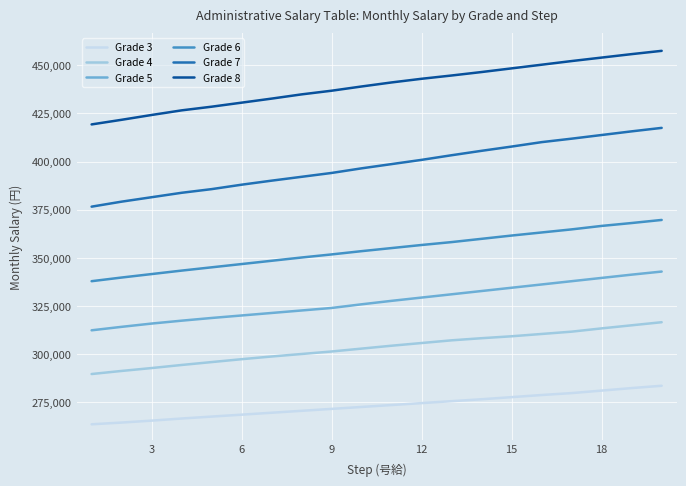

Which series has the largest total across all categories?

Grade 8